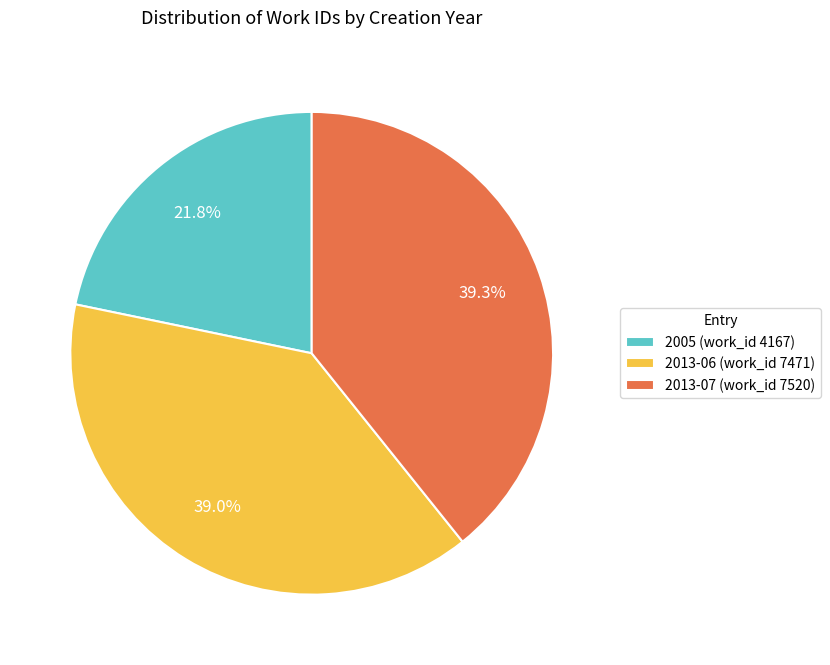

To the nearest percent, what is the combined percentage of 2013-06 (work_id 7471) and 2005 (work_id 4167)?

61%